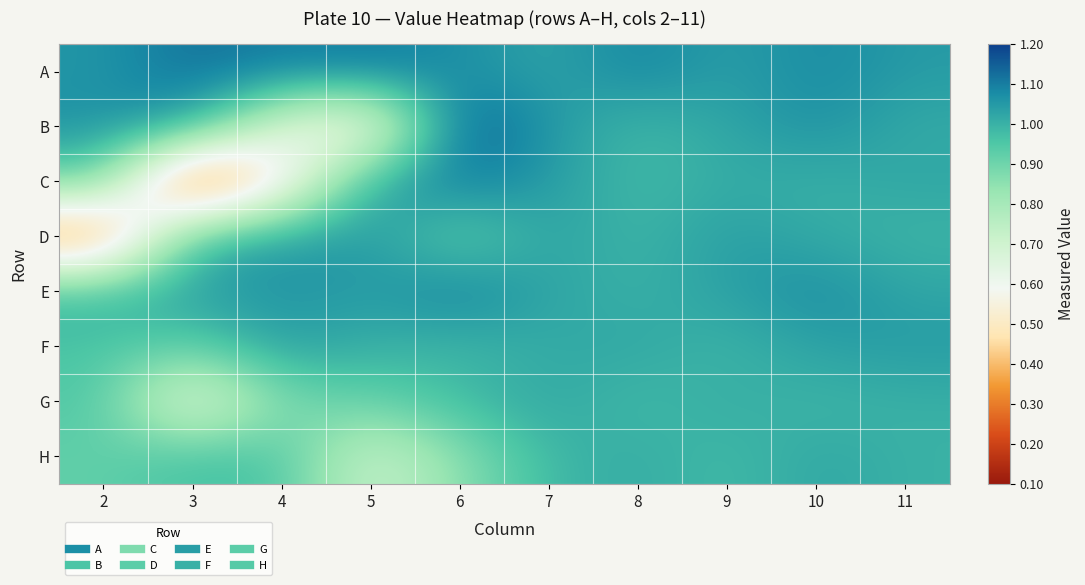

Reading left to right, extract all data points from this chart.

A: 2=1.1	3=1.1	4=1.1	5=1.1	6=1.1	7=1.0	8=1.1	9=1.0	10=1.1	11=1.0
B: 2=1.1	3=1.0	4=0.6	5=0.5	6=1.2	7=1.1	8=1.0	9=1.0	10=1.1	11=1.0
C: 2=0.9	3=0.1	4=0.5	5=1.0	6=1.1	7=1.0	8=1.0	9=1.0	10=1.0	11=1.0
D: 2=0.3	3=1.0	4=1.0	5=1.1	6=0.9	7=1.0	8=1.0	9=1.0	10=1.0	11=1.0
E: 2=1.0	3=1.0	4=1.1	5=1.0	6=1.1	7=1.0	8=1.0	9=1.0	10=1.1	11=1.0
F: 2=1.0	3=0.9	4=1.0	5=1.0	6=1.0	7=1.0	8=1.0	9=1.0	10=1.0	11=1.0
G: 2=1.0	3=0.6	4=0.9	5=0.9	6=1.0	7=1.0	8=1.0	9=1.0	10=1.0	11=1.0
H: 2=0.9	3=1.0	4=1.0	5=0.7	6=0.9	7=1.0	8=1.0	9=1.0	10=1.0	11=1.0